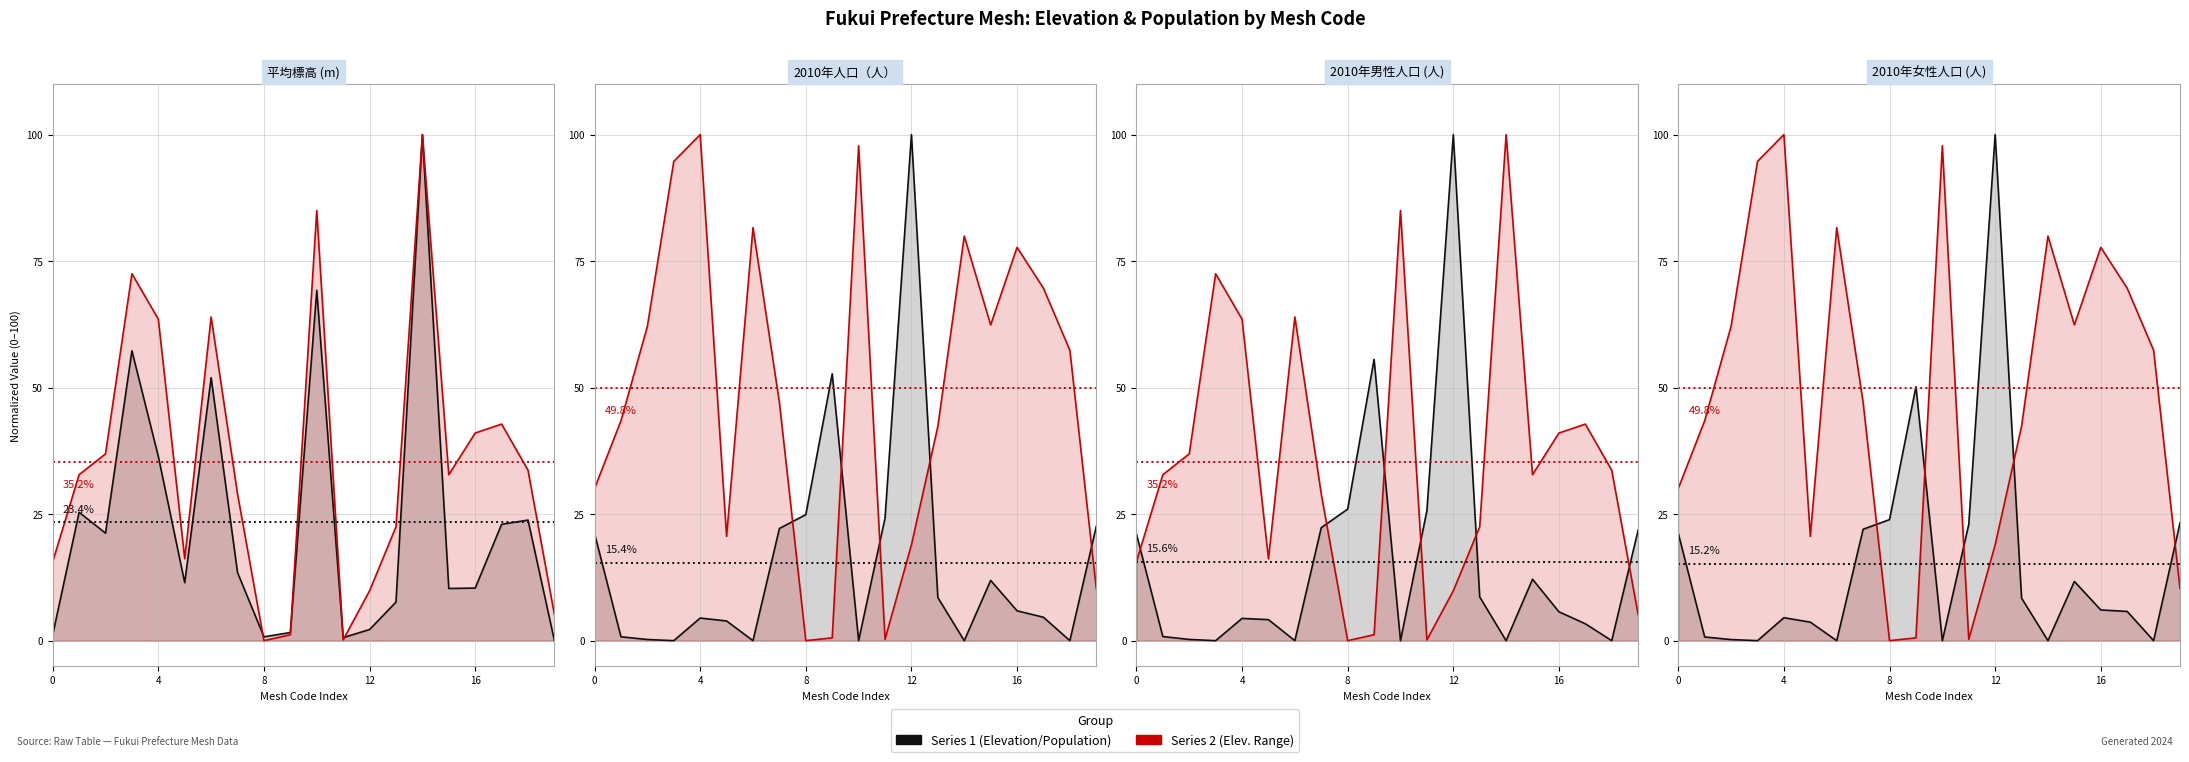

The 最高標高 (m) series shows 0.7 at 9. True or false?

False